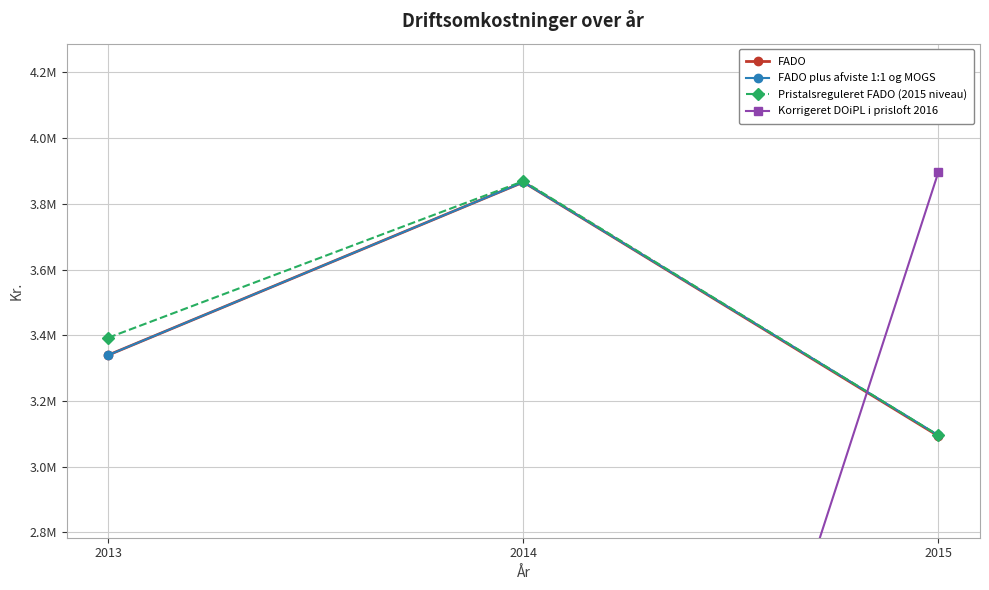

What is the average value of the FADO plus afviste 1:1 og MOGS series?

3433788.0